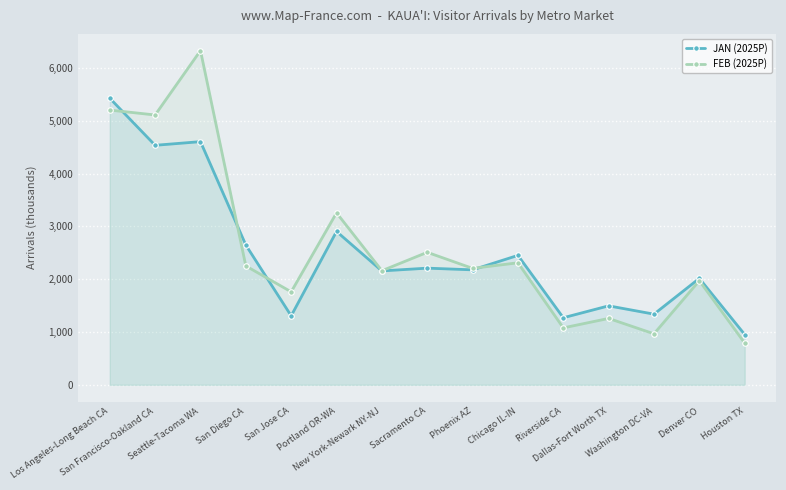

How many data points in FEB (2025P) are above 2205?

8